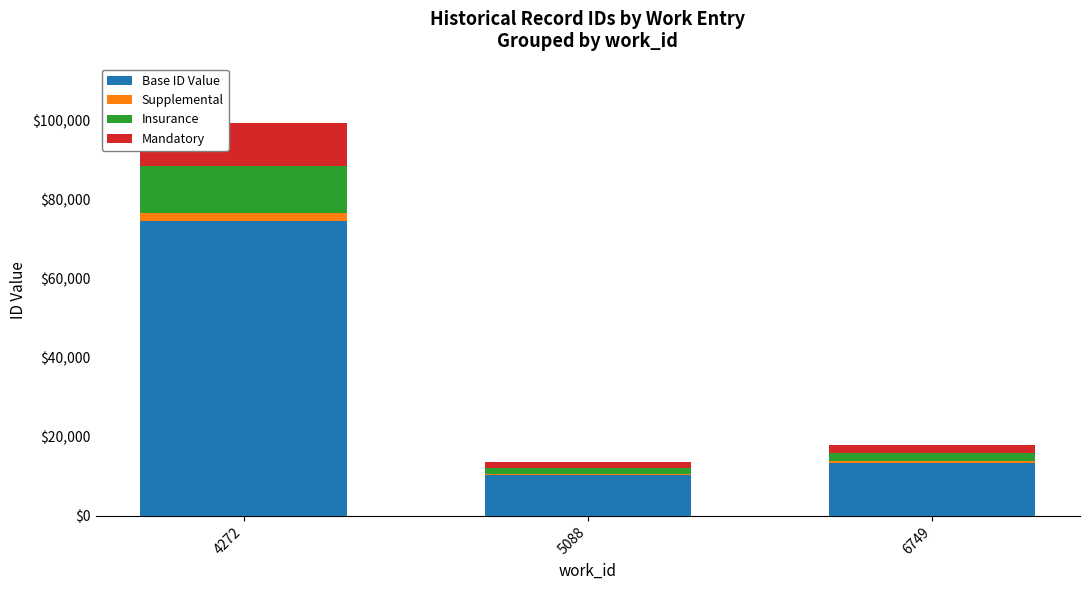

How many data points does each series have?

3